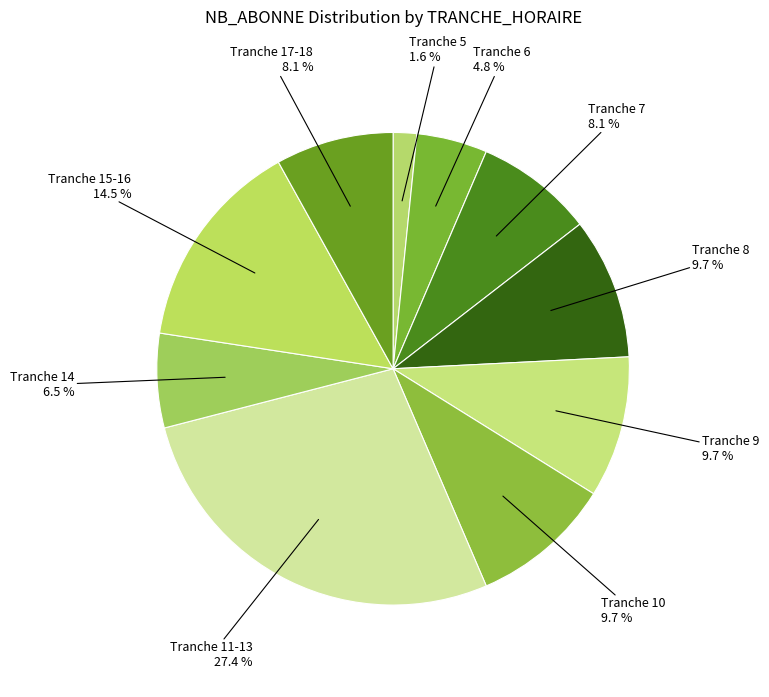

How many segments does this pie chart have?

10